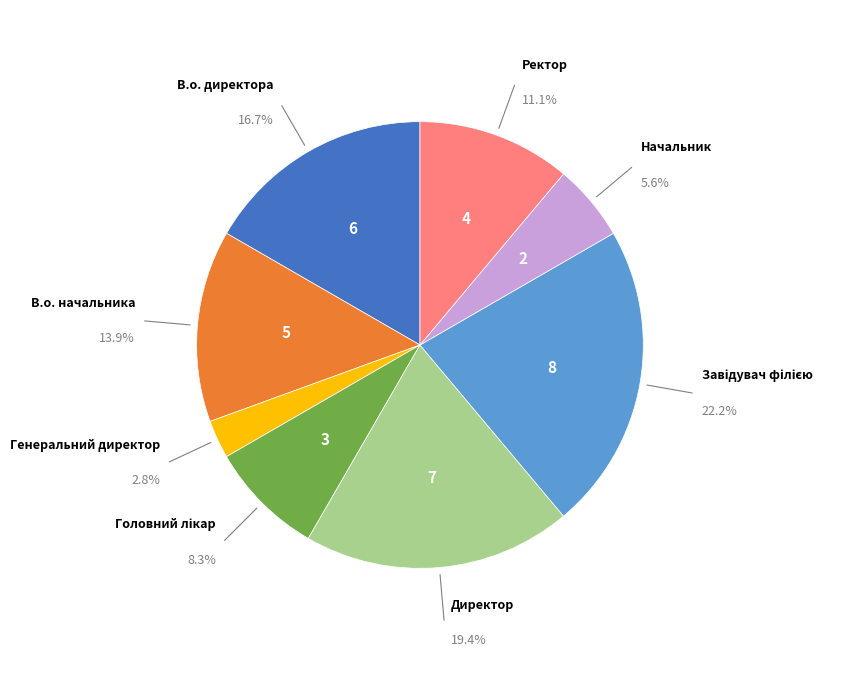

Is there any slice that represents more than half of the pie?

No